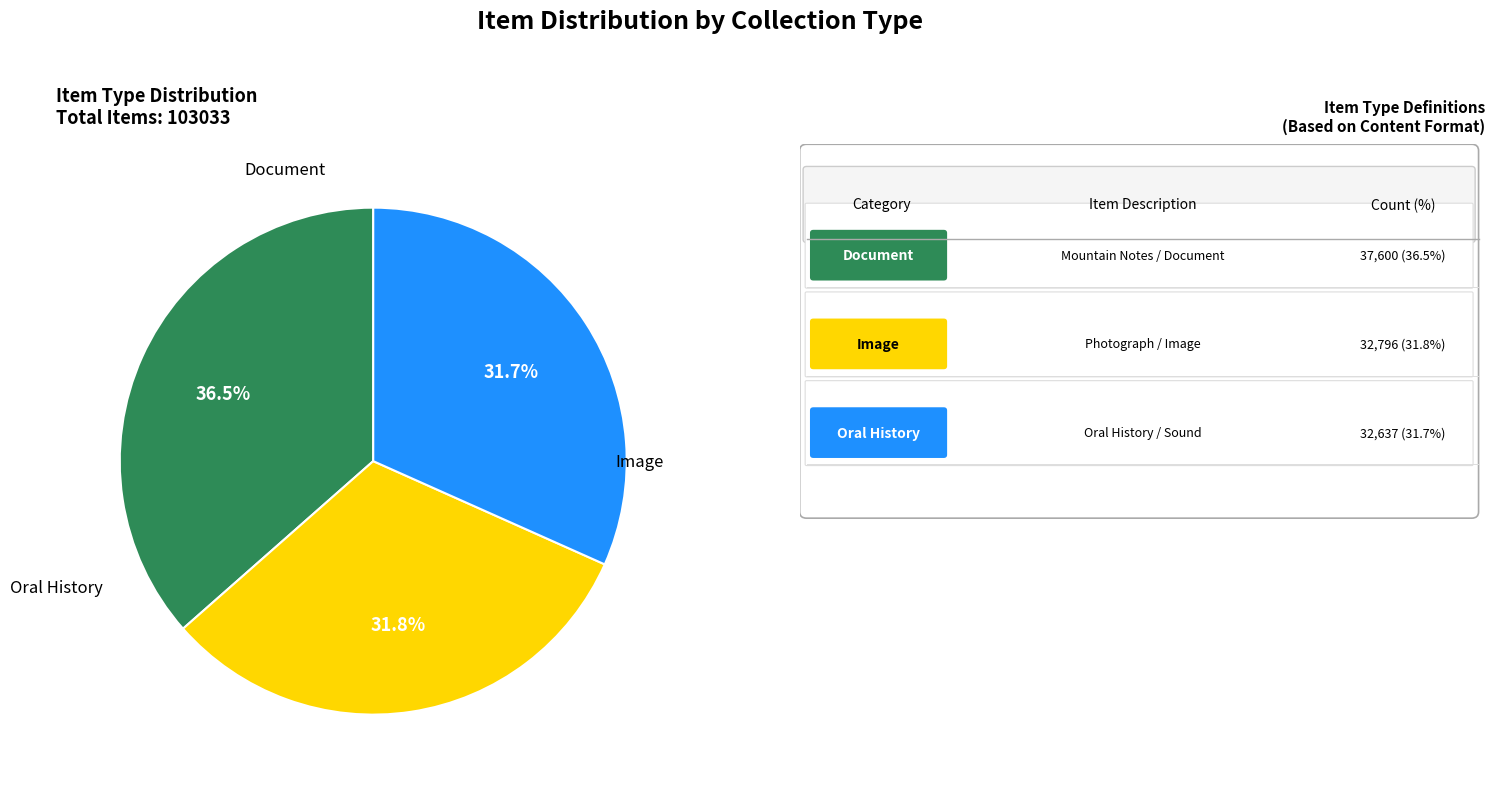

Is there a majority slice in this chart?

No